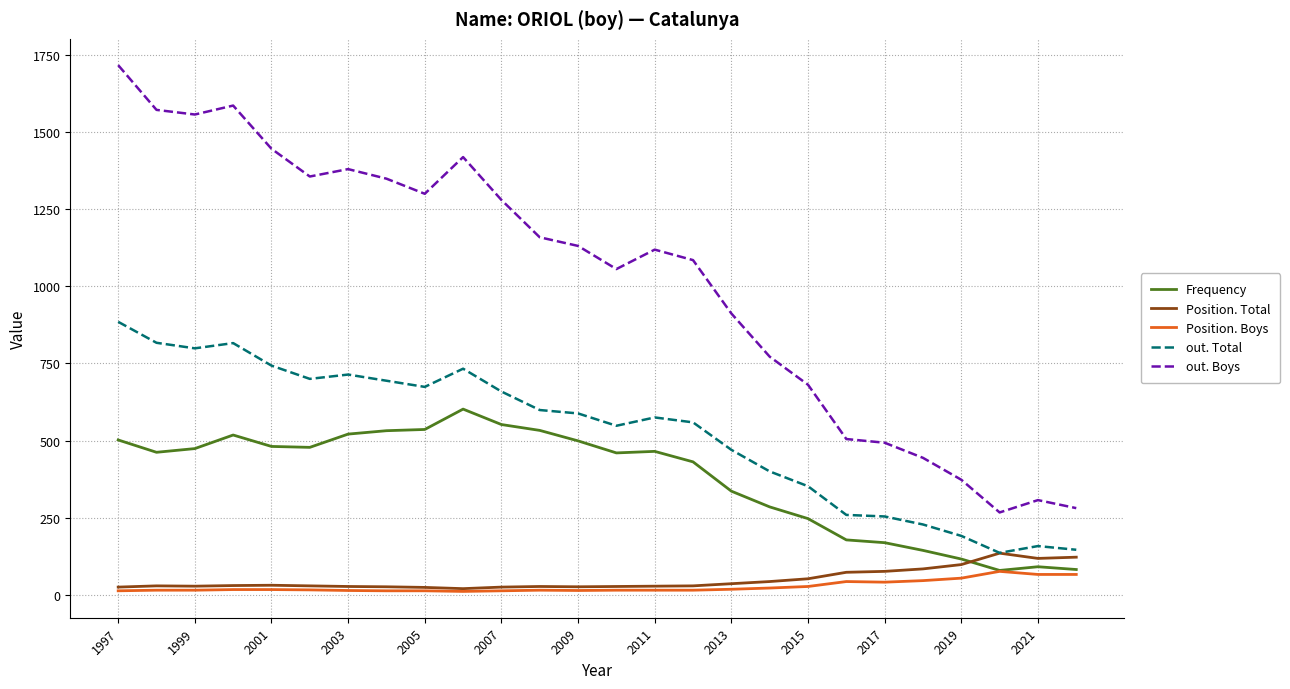

True or false: out. Boys and out. Total intersect in this chart.

False